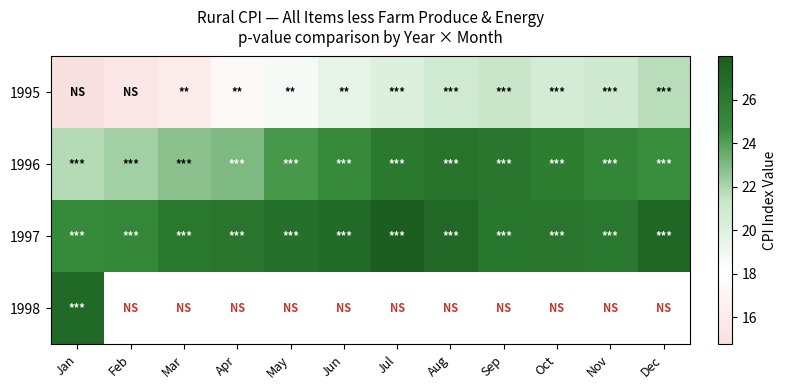

How many categories are shown in the chart?

12